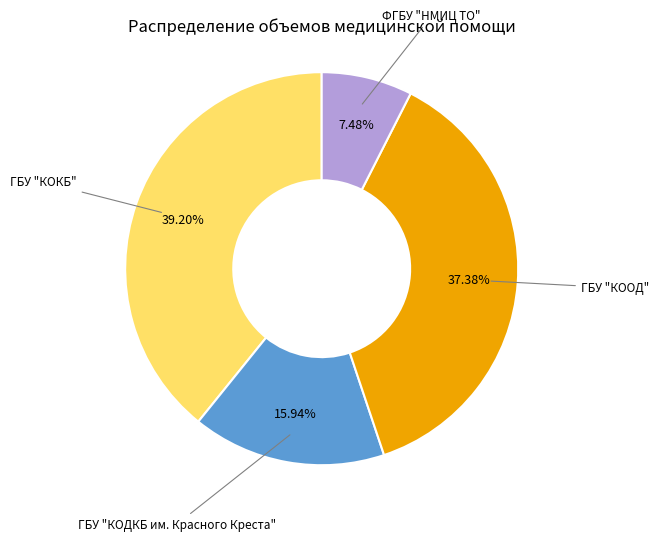

Which slice is the smallest?

ФГБУ "НМИЦ ТО"